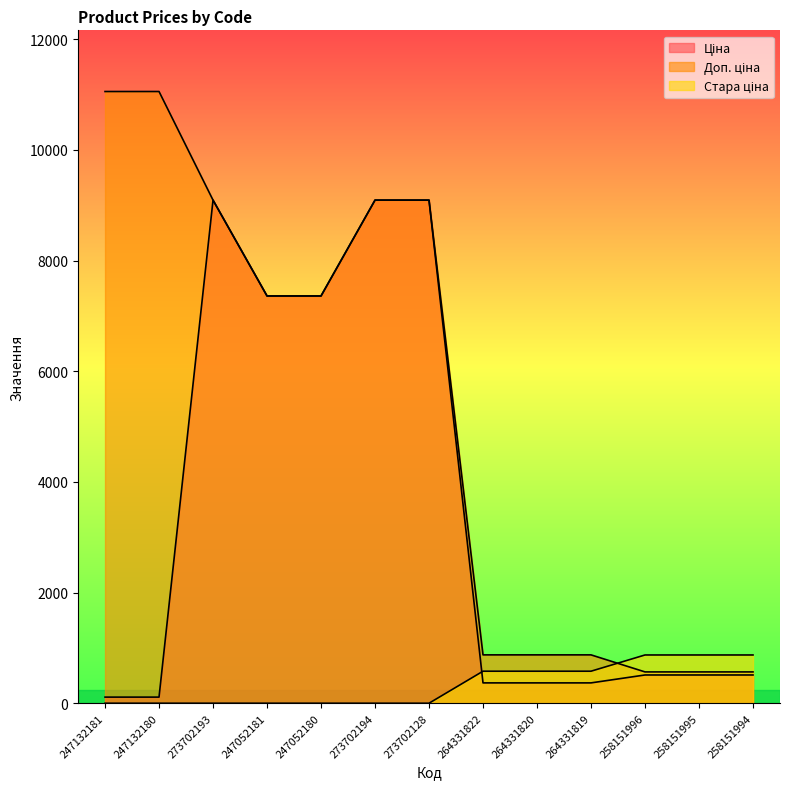

What is the spread (max minus min) of values at 264331819?

506.4